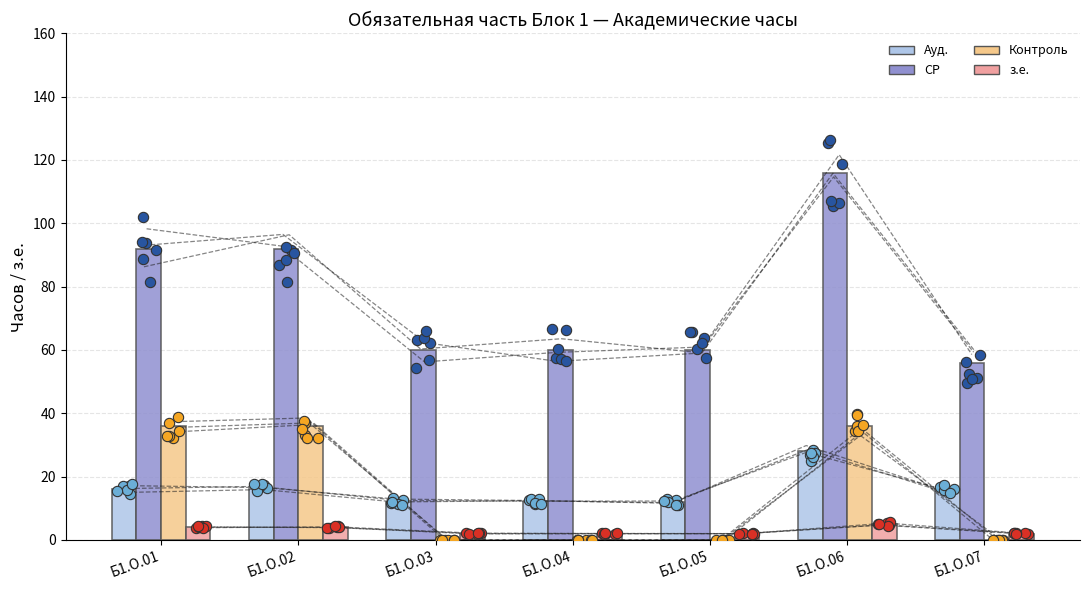

Which series has the largest total across all categories?

СР